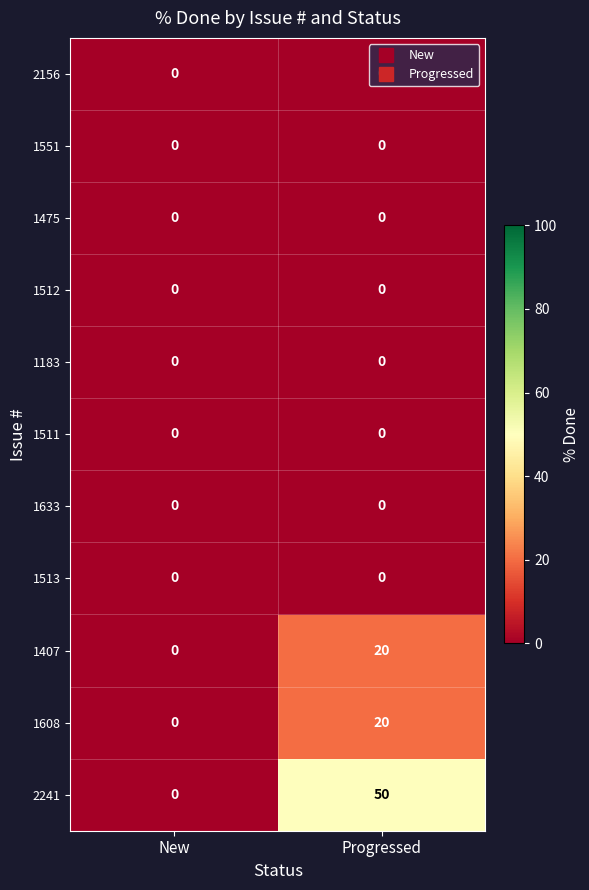

Which label corresponds to the largest value in the chart?

Progressed